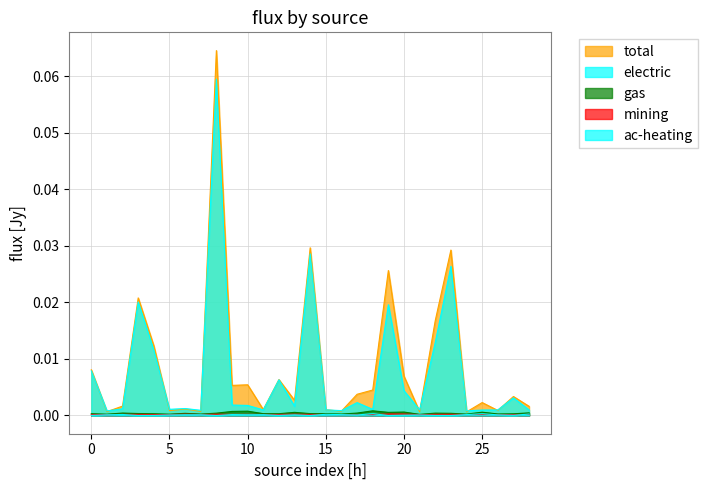

The value of mining at 14 is 0.0. True or false?

True